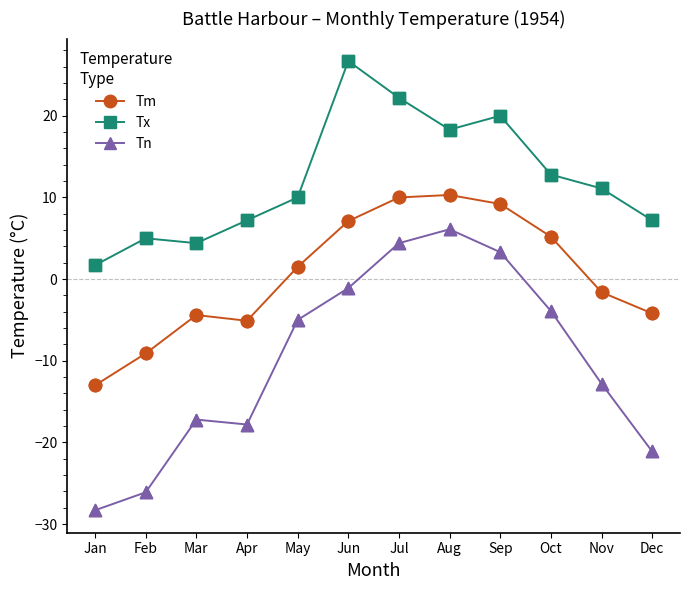

Which series has the largest range (max minus min)?

Tn